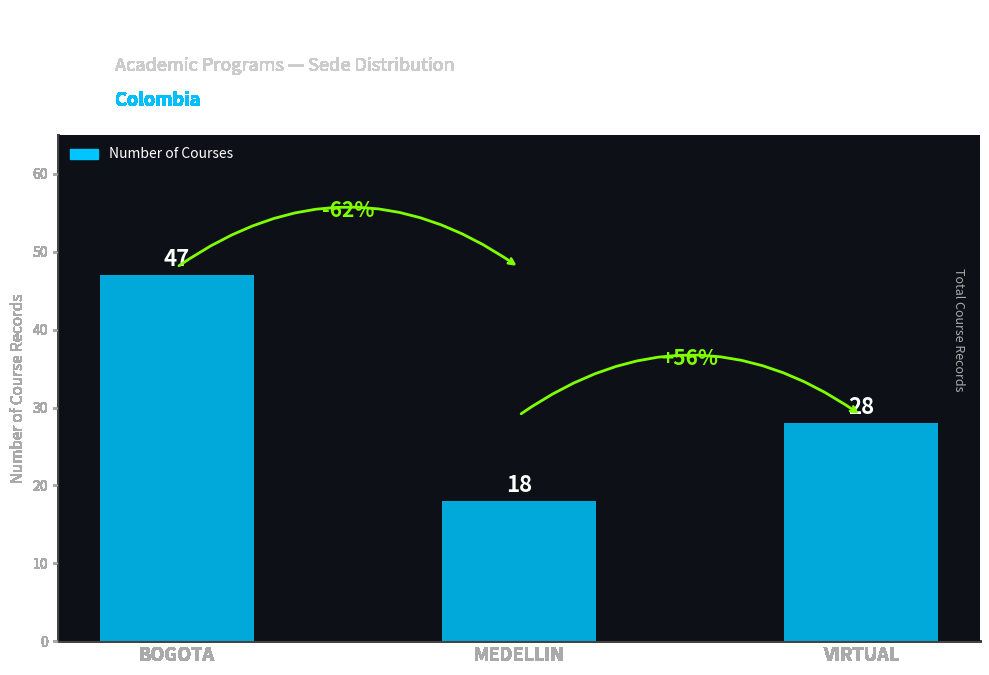

Where does the data first go above 28?

BOGOTA